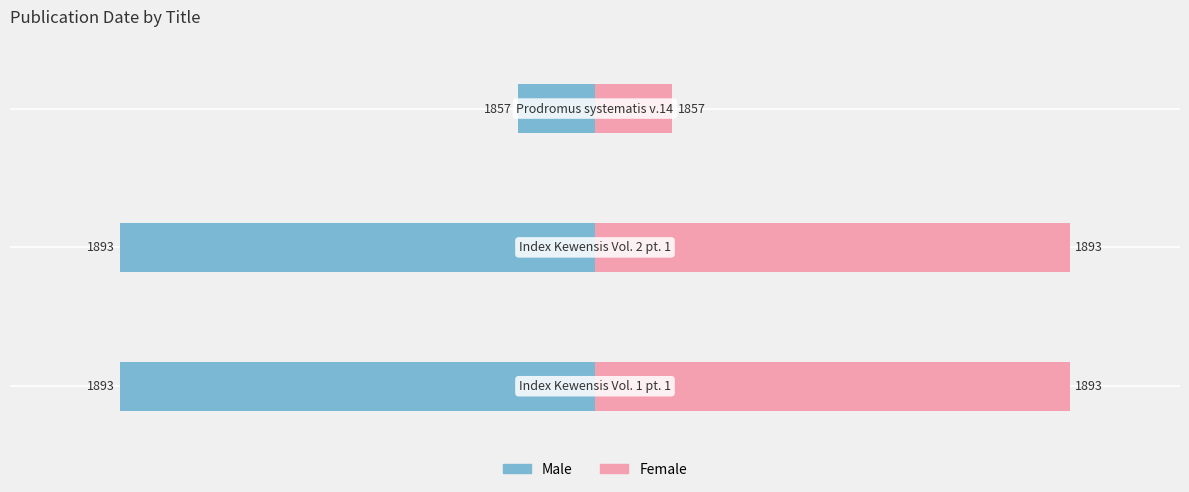

What is the lowest value of the Female series?

7